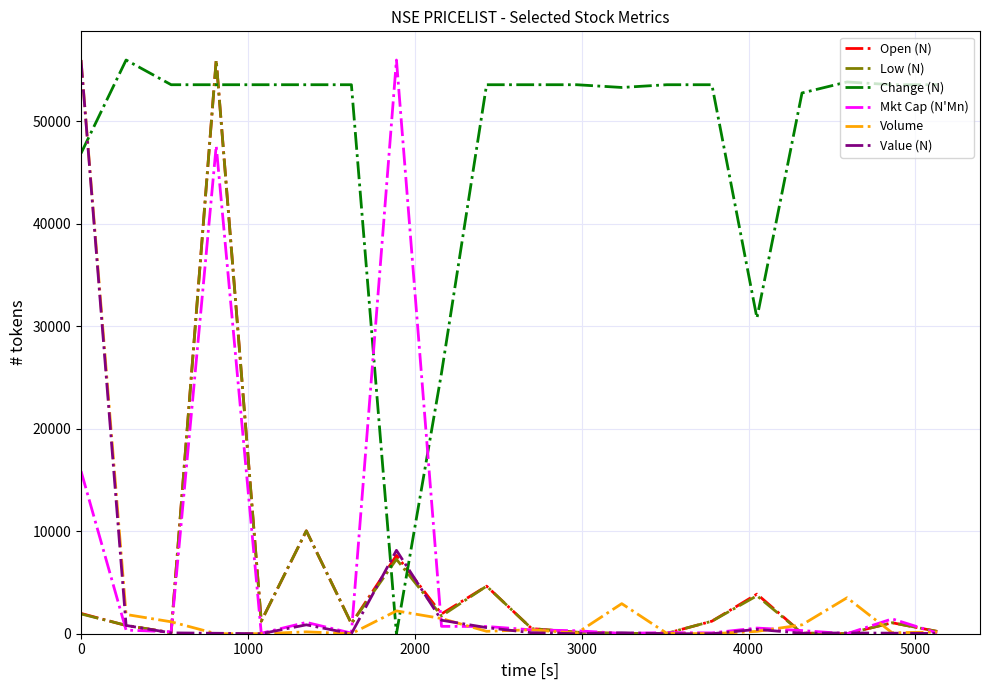

Which series has the largest total across all categories?

Change (N)